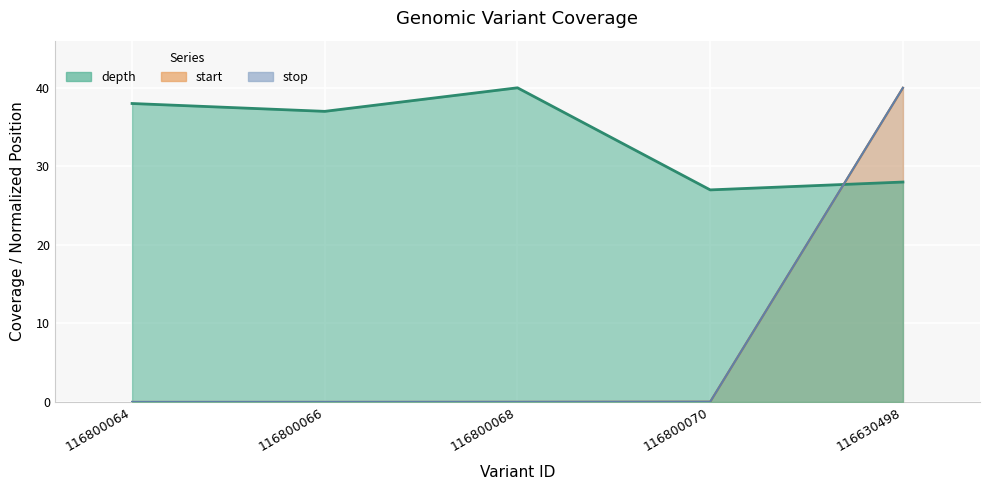

At which label is stop closest to 20?

116800070